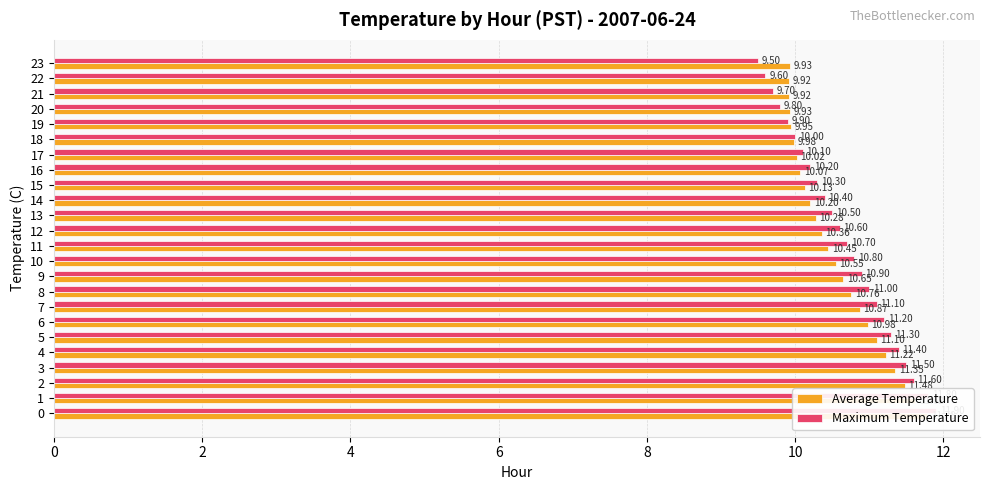

How many data points in Maximum Temperature are above 10?

18